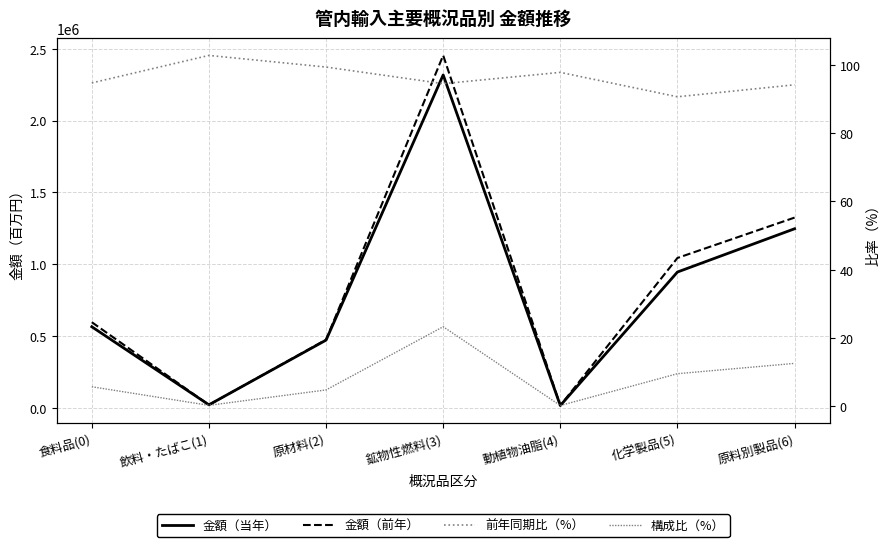

What is the difference between the maximum and minimum values in the 金額（前年） series?

2433666.8